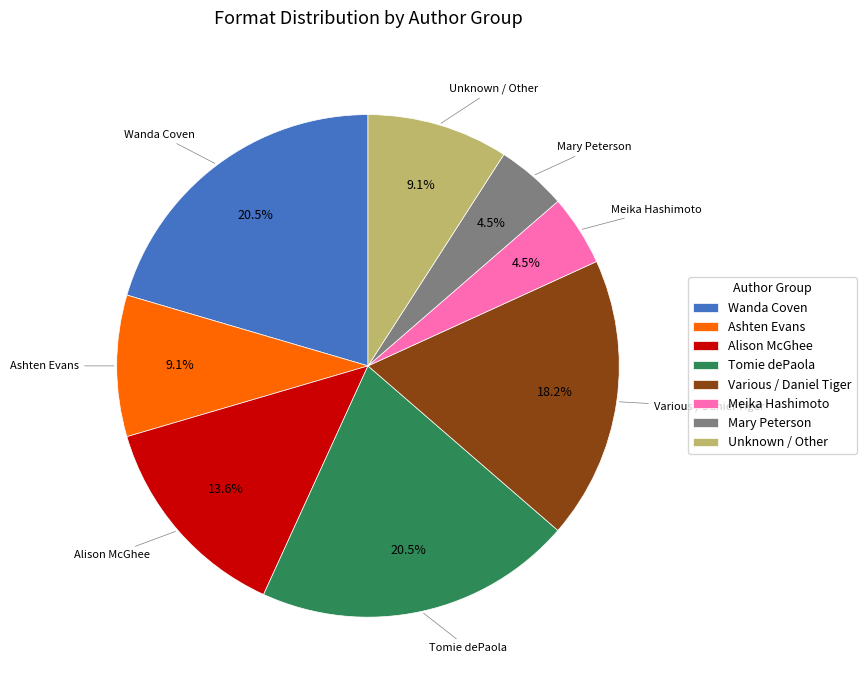

Is Mary Peterson the majority of the pie?

No